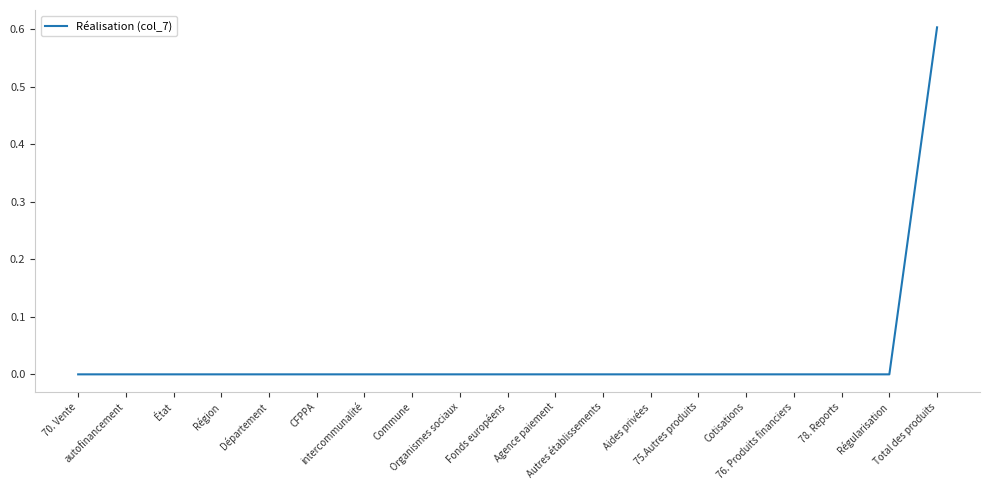

What is the greatest value displayed?

0.6